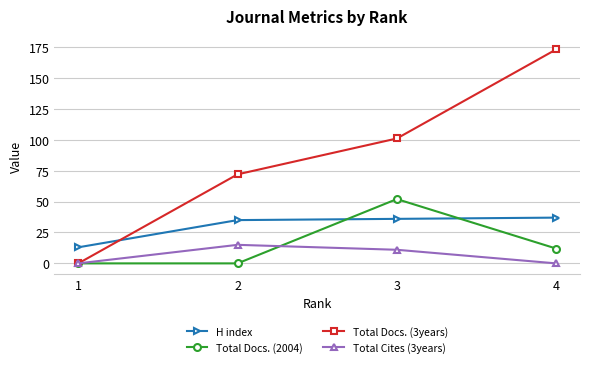

How many categories are shown in the chart?

4